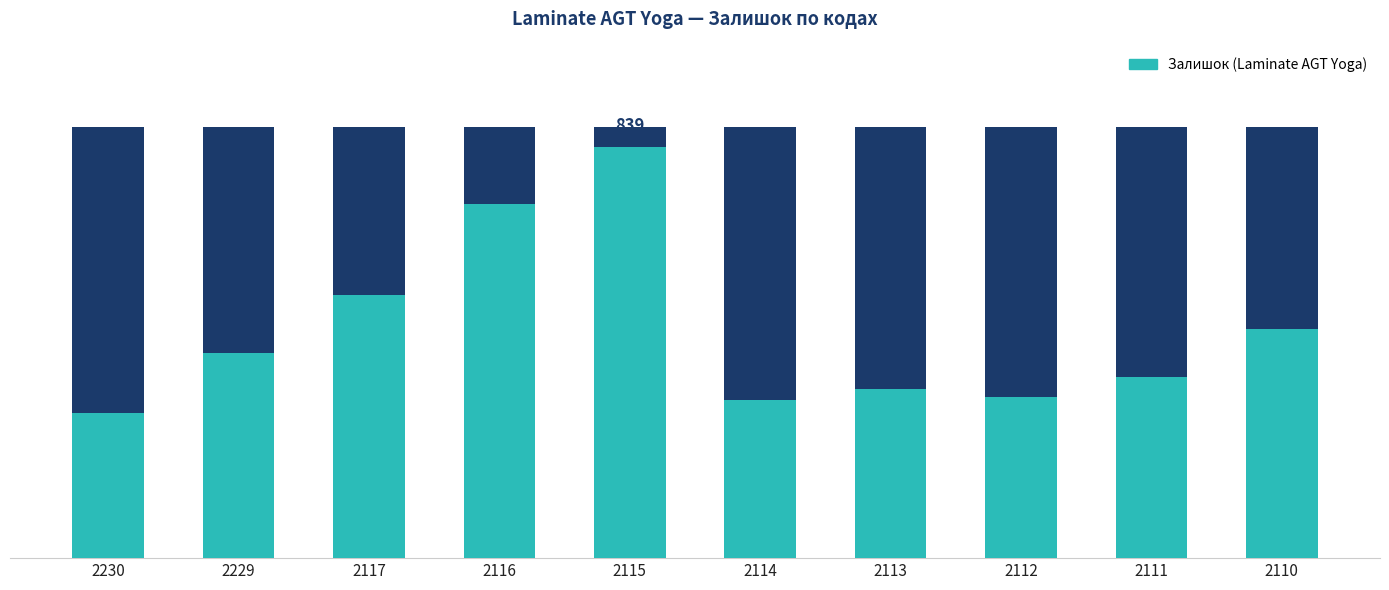

Which category has the highest value across all series?

2115